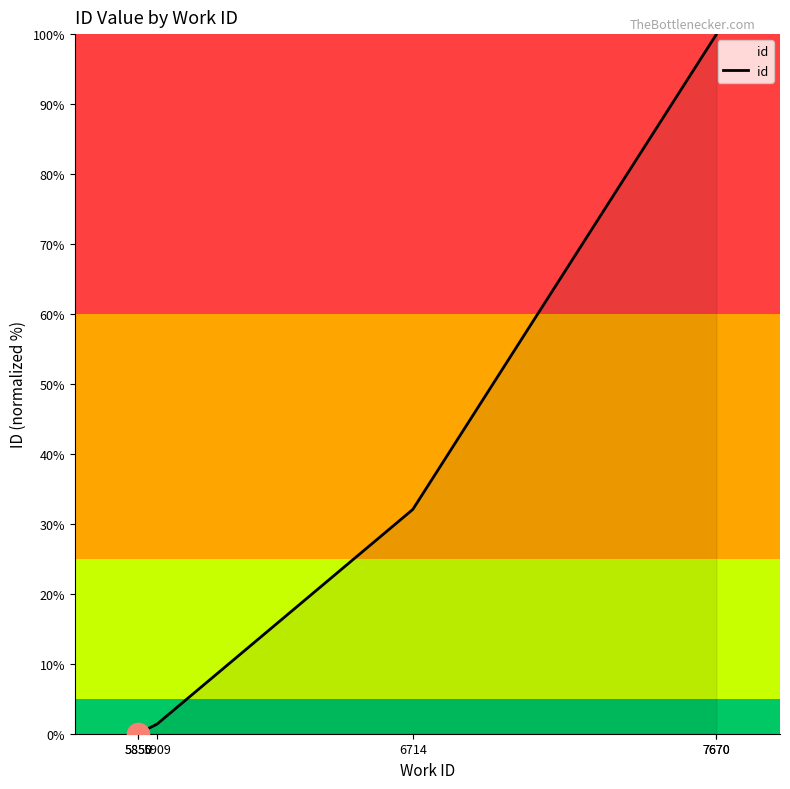

How many distinct data groups are displayed?

1